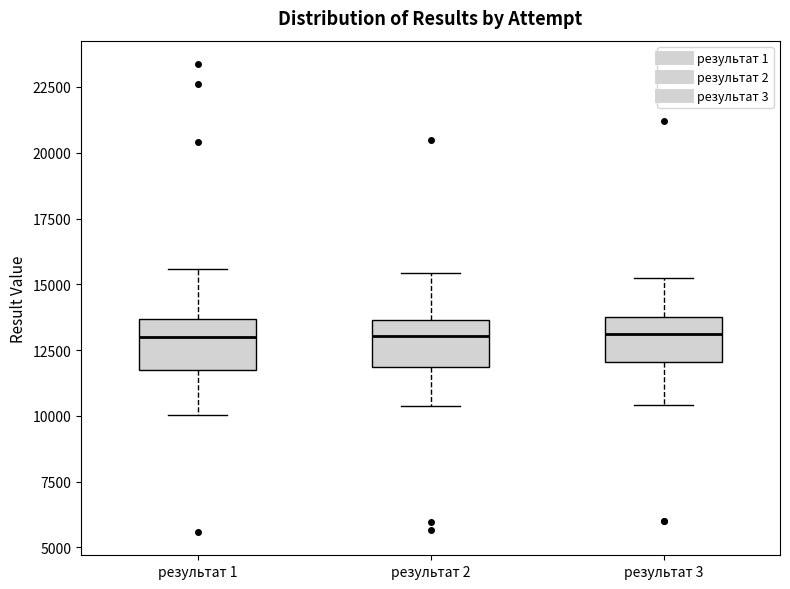

Where is the upper edge of the box for результат 2 on the y-axis? The values are not printed on the chart, so give them approximately, as read against the axis.

13500